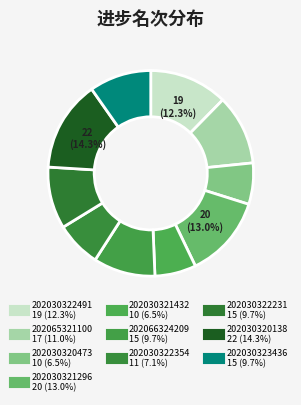

Count the number of slices in the pie.

10